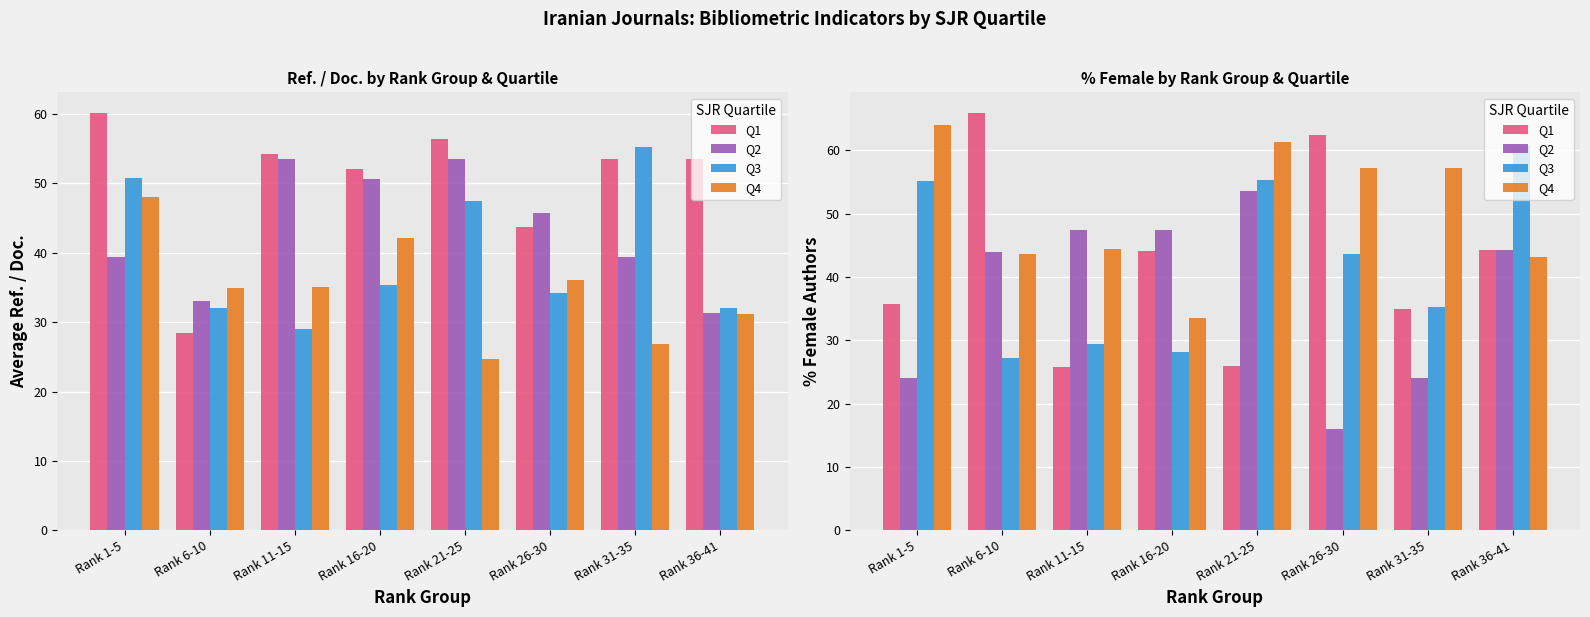

Rank the categories by Q3 value from highest to lowest.

Rank 36-41, Rank 21-25, Rank 1-5, Rank 26-30, Rank 31-35, Rank 11-15, Rank 16-20, Rank 6-10